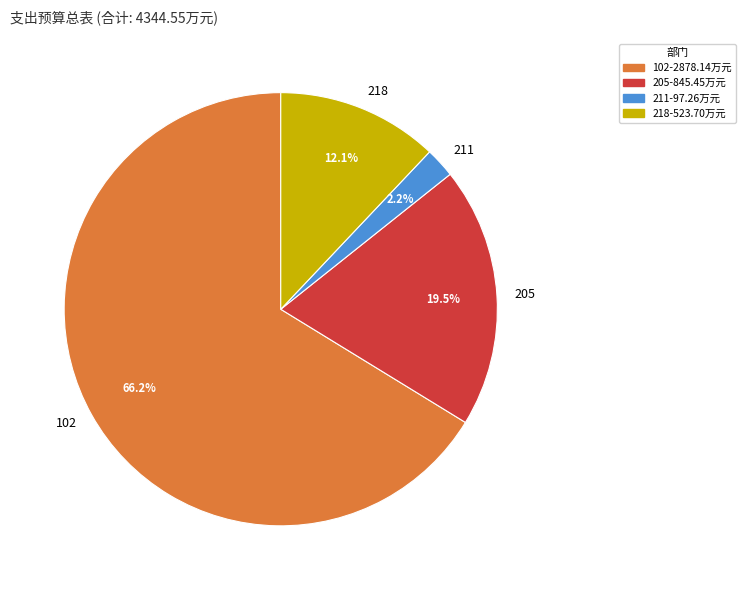

Approximately how many times larger is the value at 205 compared to 102?

0.3